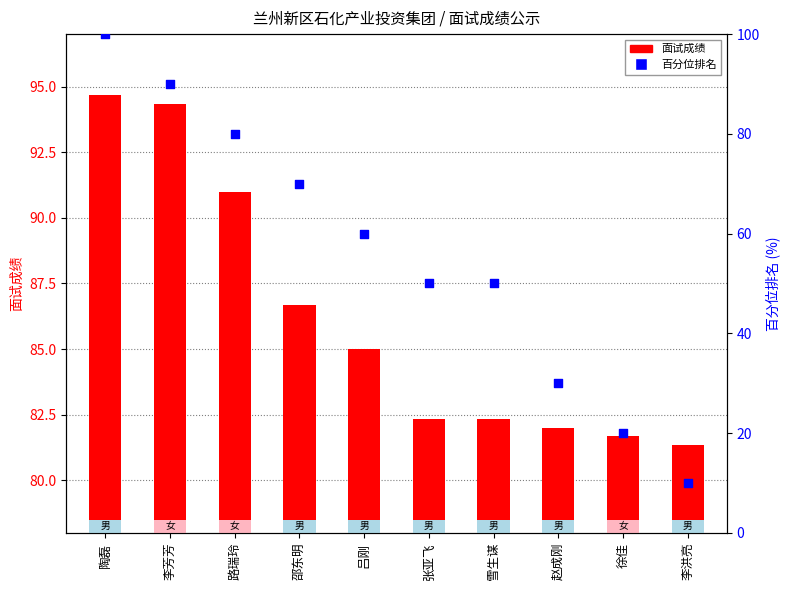

At how many categories does at least one series exceed 48?

10